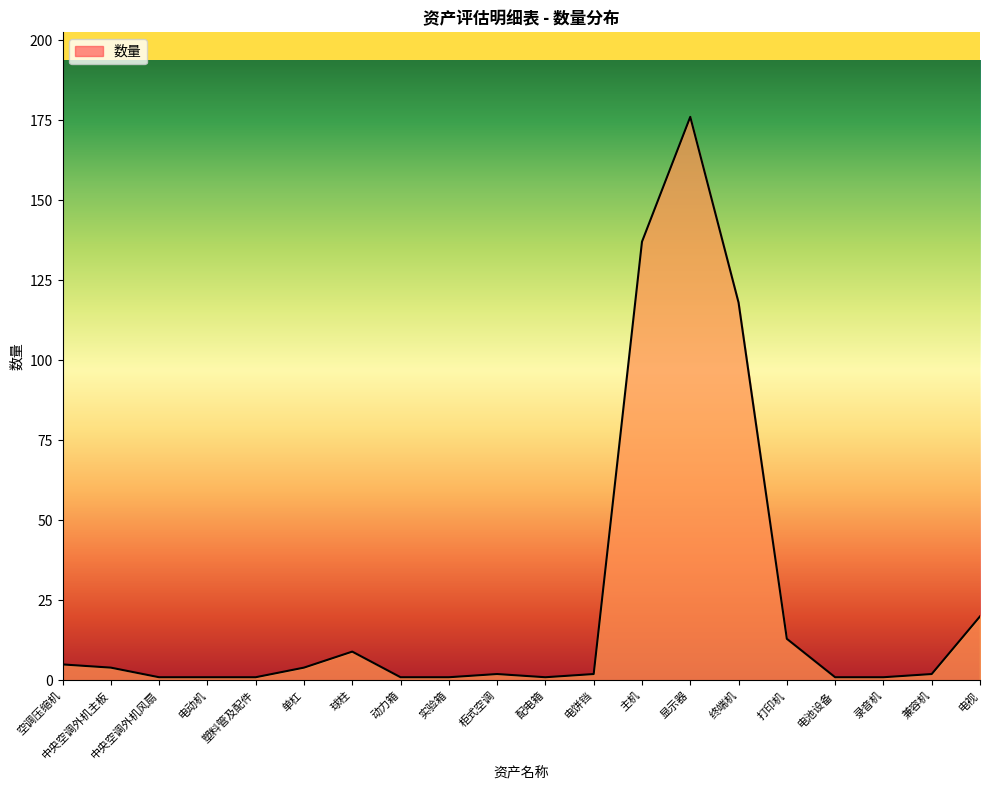

Where is the data nearest to the value 88?

终端机